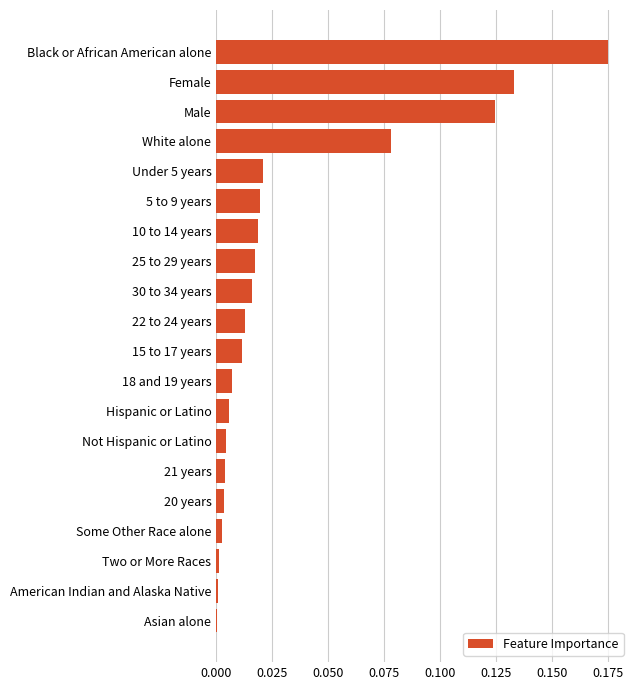

What is the sum of all values?

0.7